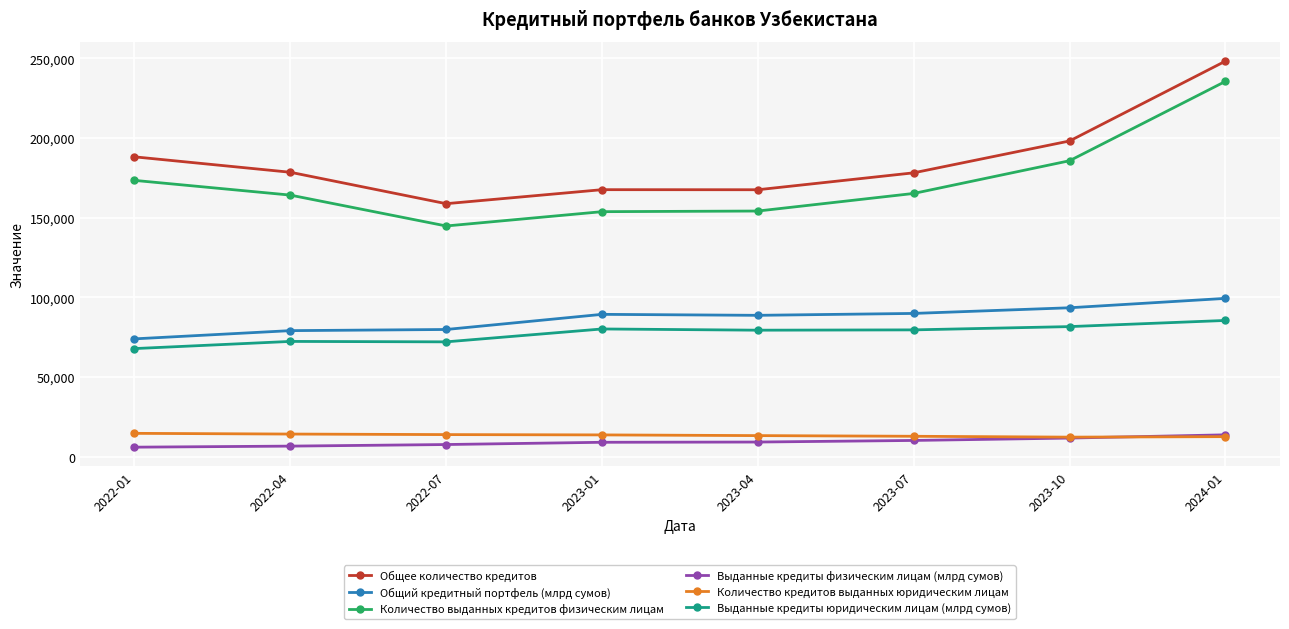

How many data points in Выданные кредиты физическим лицам (млрд сумов) are less than 9320?

4